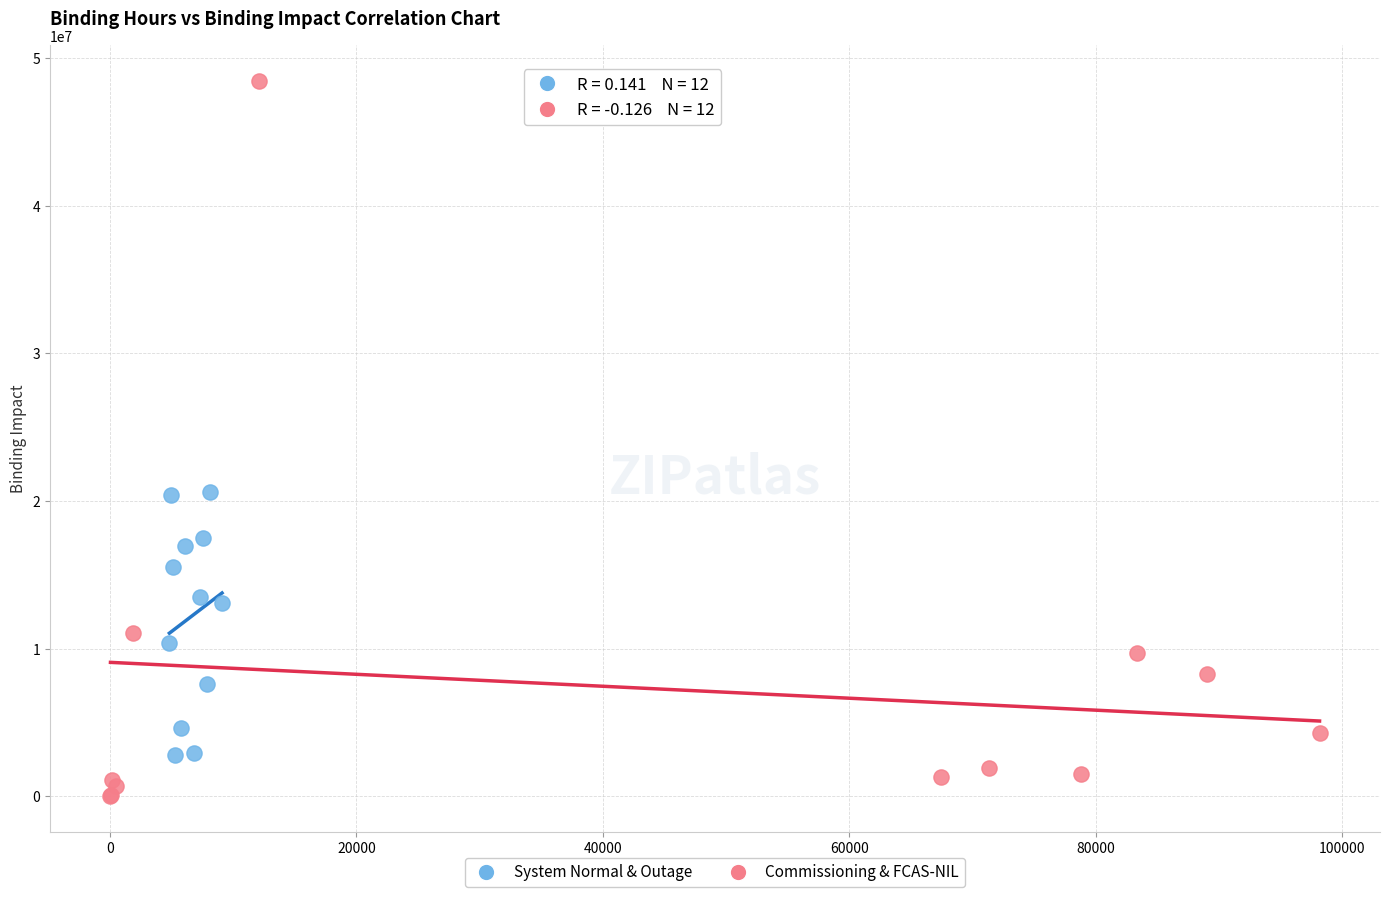

Which series reaches the maximum Y coordinate?

Commissioning & FCAS-NIL